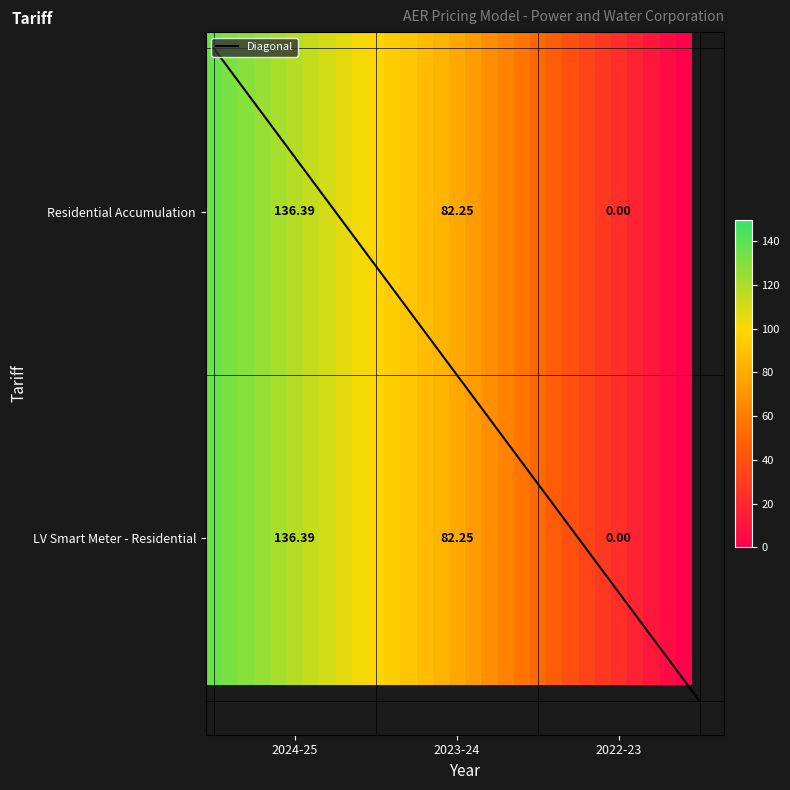

What value does the LV Smart Meter - Residential series have at 1?

82.2